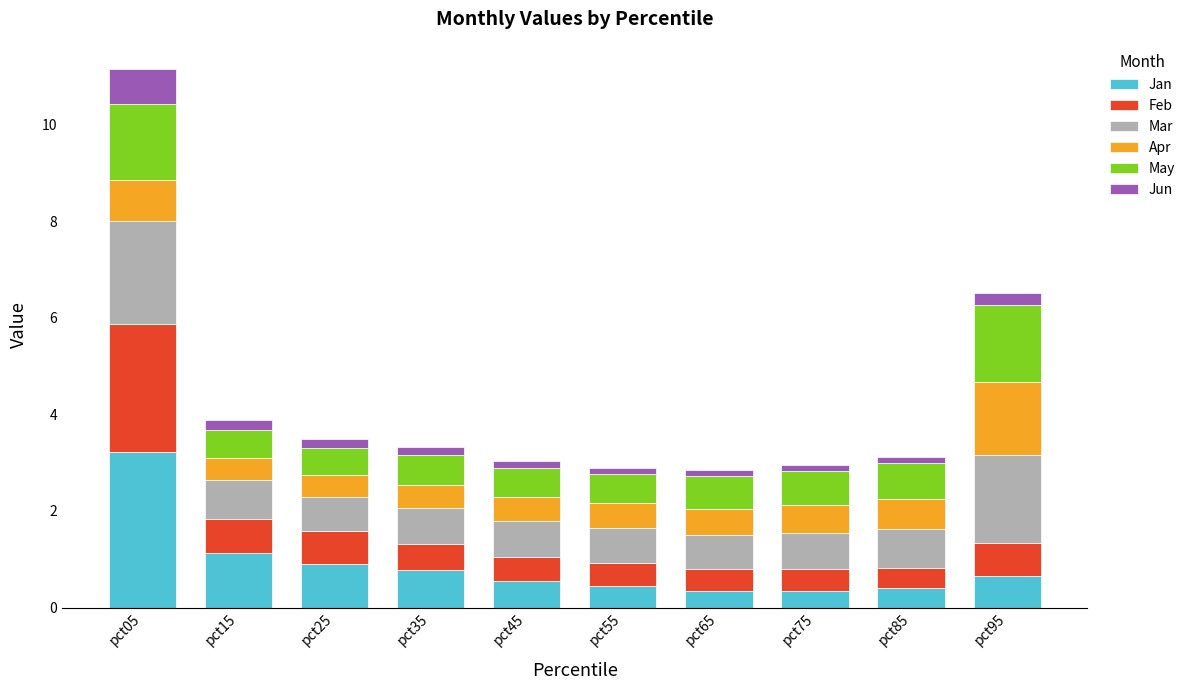

Does the chart contain stacked bars?

Yes